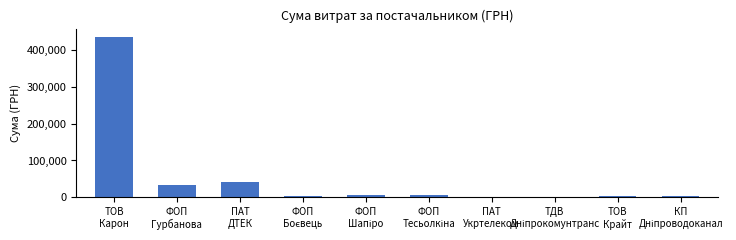

What is the sum of all values?

531479.6